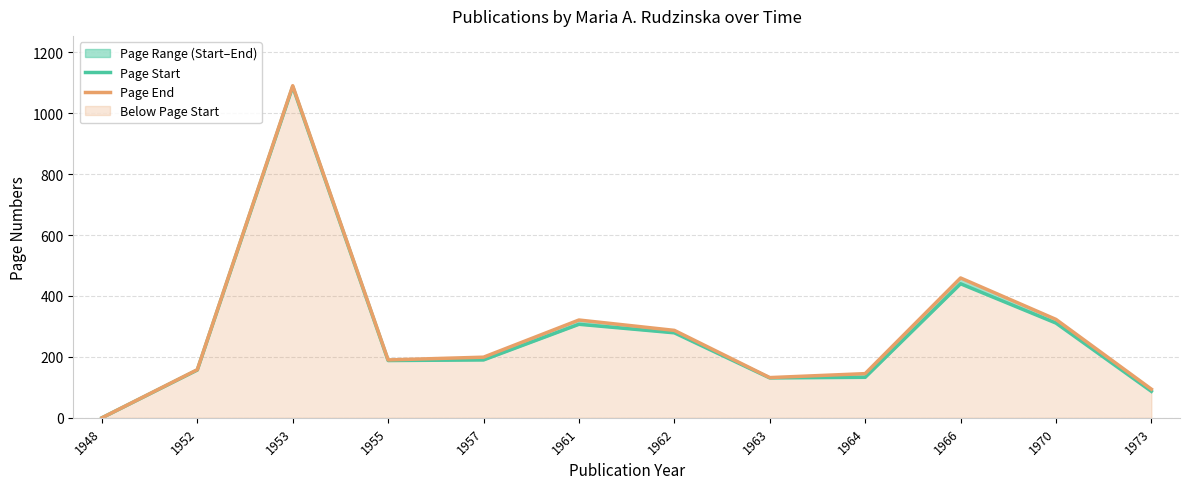

Rank the series by their maximum value, from highest to lowest.

Page End, Page Start